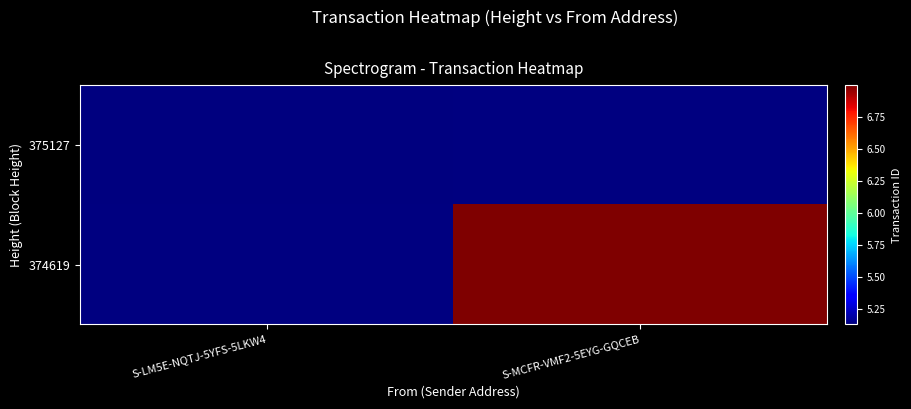

Rank the categories by 375127 value from highest to lowest.

S-LM5E-NQTJ-5YFS-5LKW4, S-MCFR-VMF2-5EYG-GQCEB